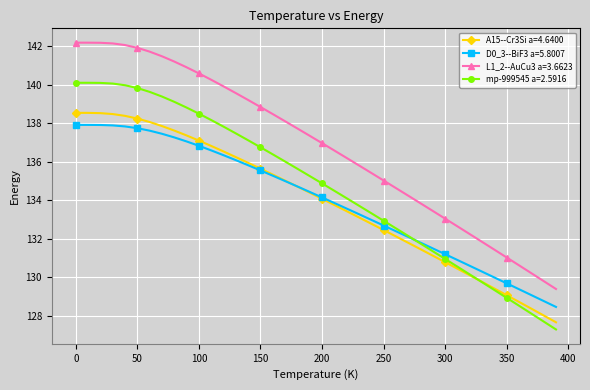

At how many categories does at least one series exceed 127?

40